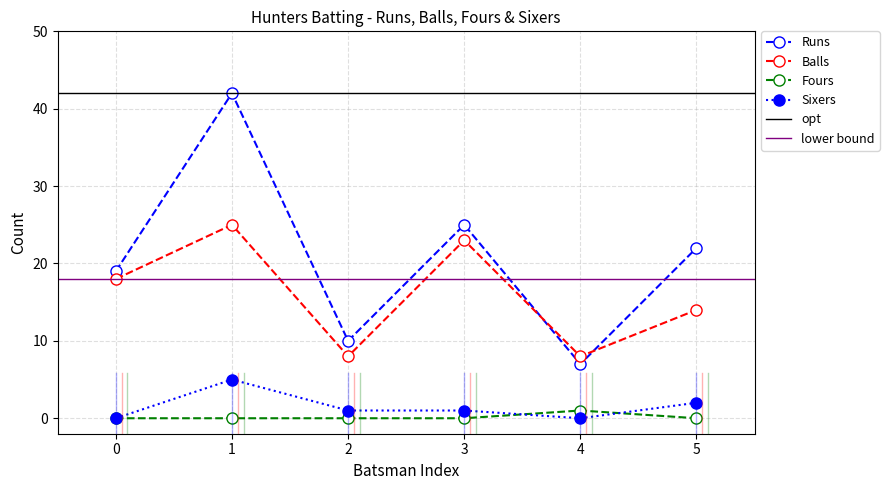

True or false: Runs has a value of 25 at 3.

True